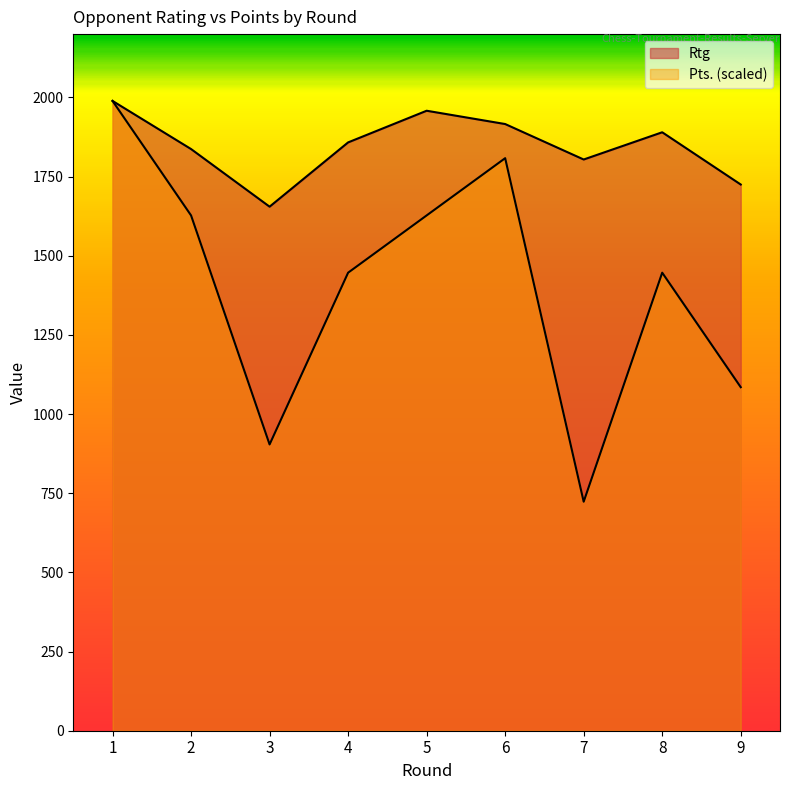

What is the total value across all series at 5?

3585.4